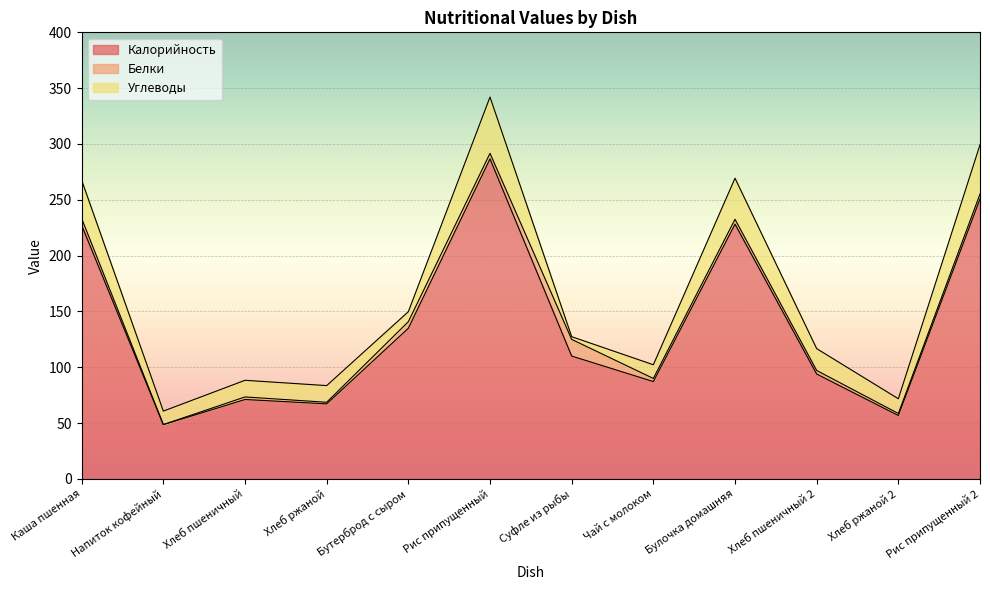

Count the number of data series in this chart.

3